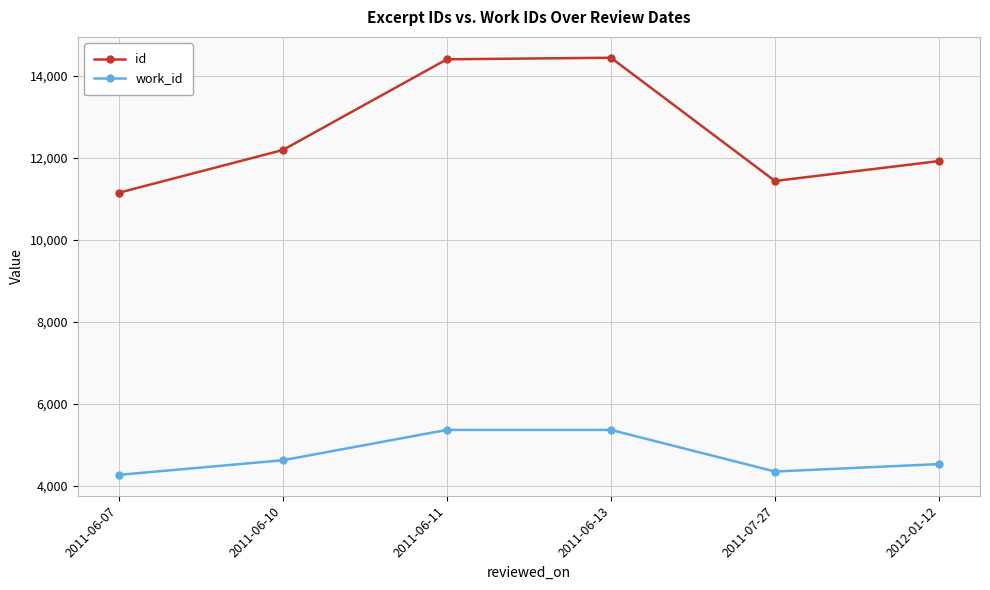

True or false: id and work_id intersect in this chart.

False